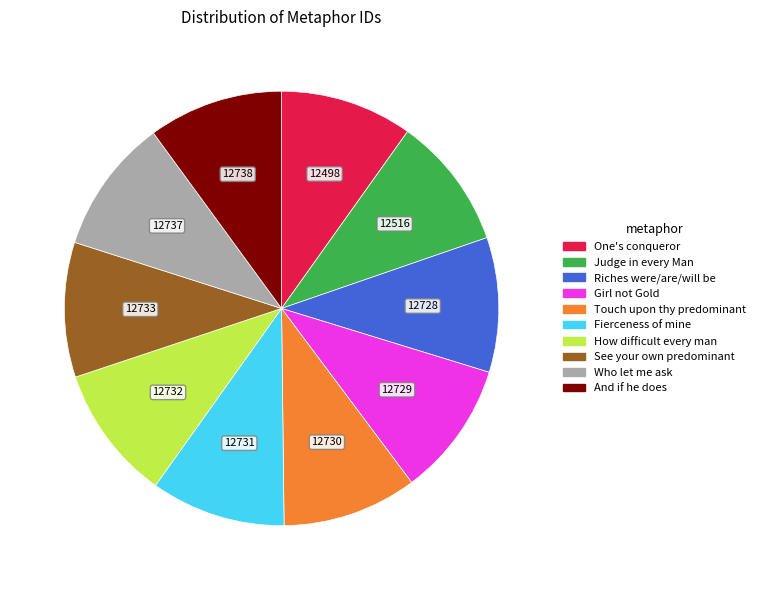

Approximately how many times larger is the value at Judge in every Man compared to Riches were/are/will be?

1.0